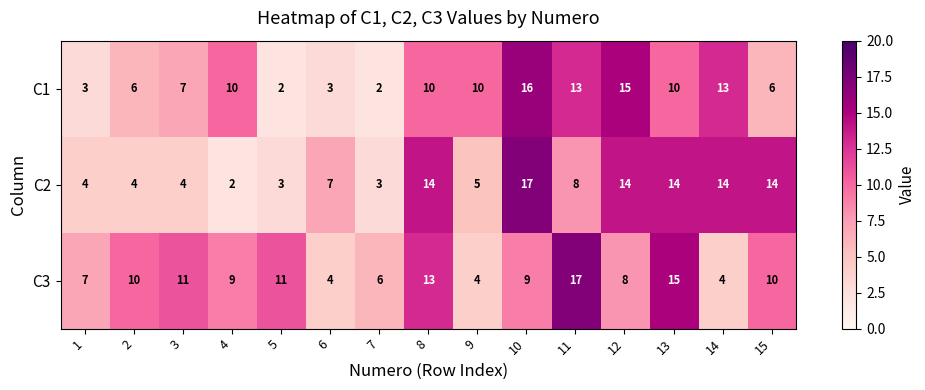

At 3, list the series in order from smallest to largest.

C2, C1, C3